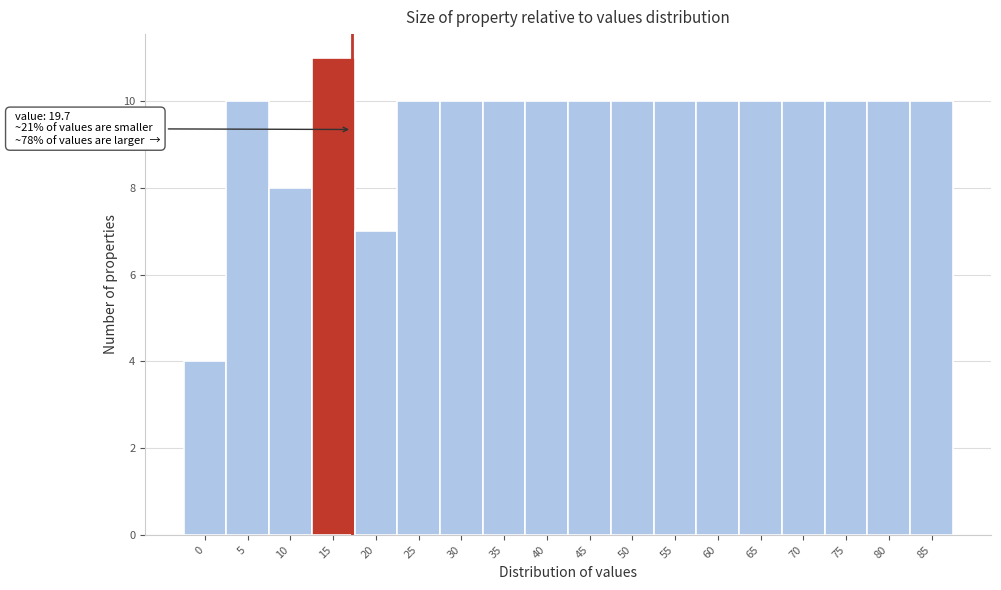

Reading left to right, transcribe all the data shown in this chart.

0=4	5=10	10=8	15=11	20=7	25=10	30=10	35=10	40=10	45=10	50=10	55=10	60=10	65=10	70=10	75=10	80=10	85=10